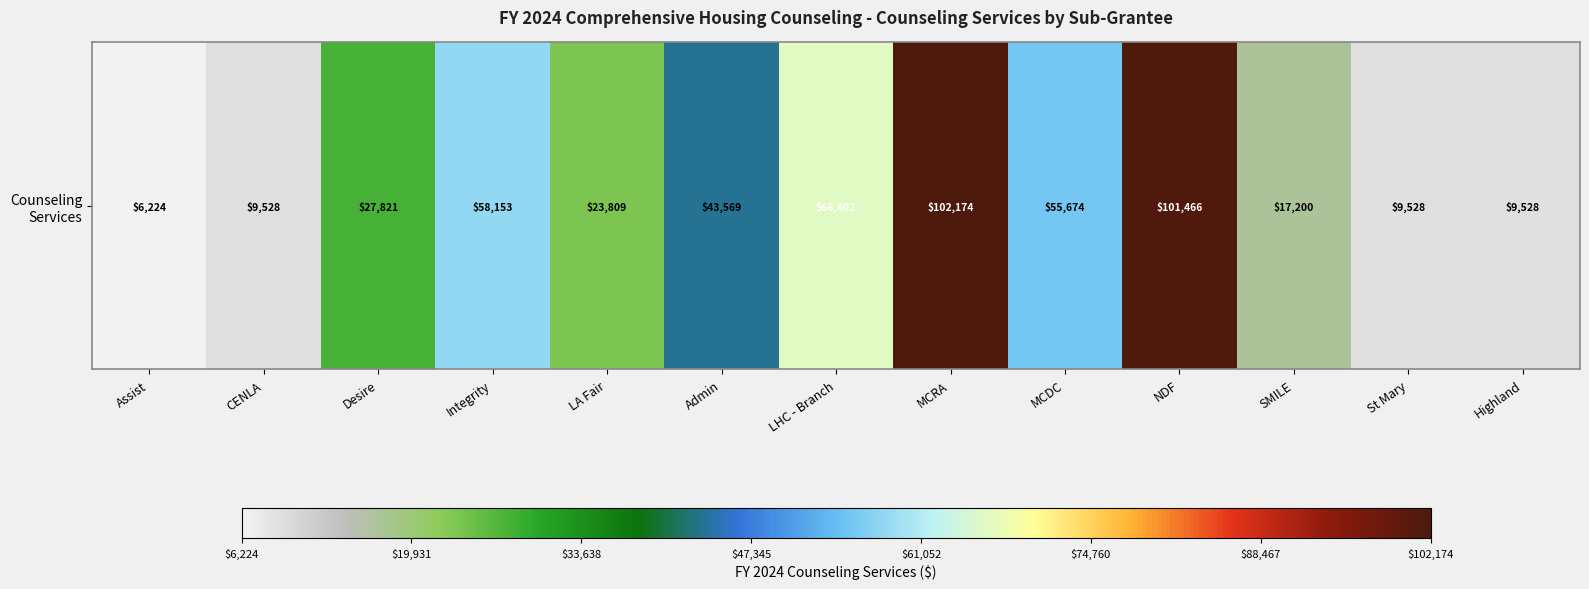

List the labels in order of value, largest first.

MCRA, NDF, LHC - Branch, Integrity, MCDC, Admin, Desire, LA Fair, SMILE, CENLA, St Mary, Highland, Assist